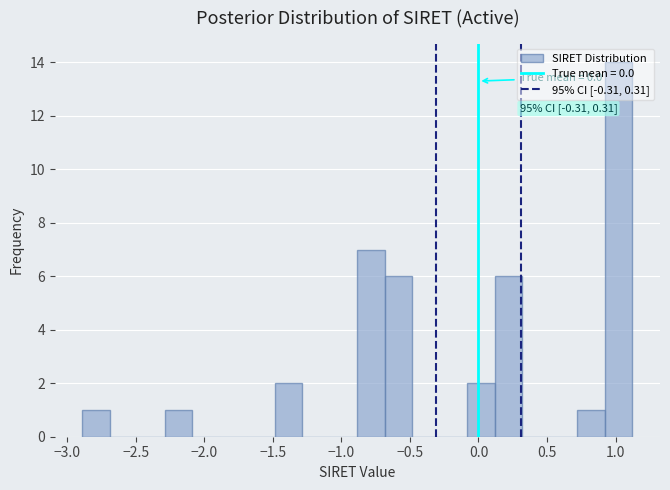

Which range on the x-axis has the tallest bar?

0.9 to 1.1